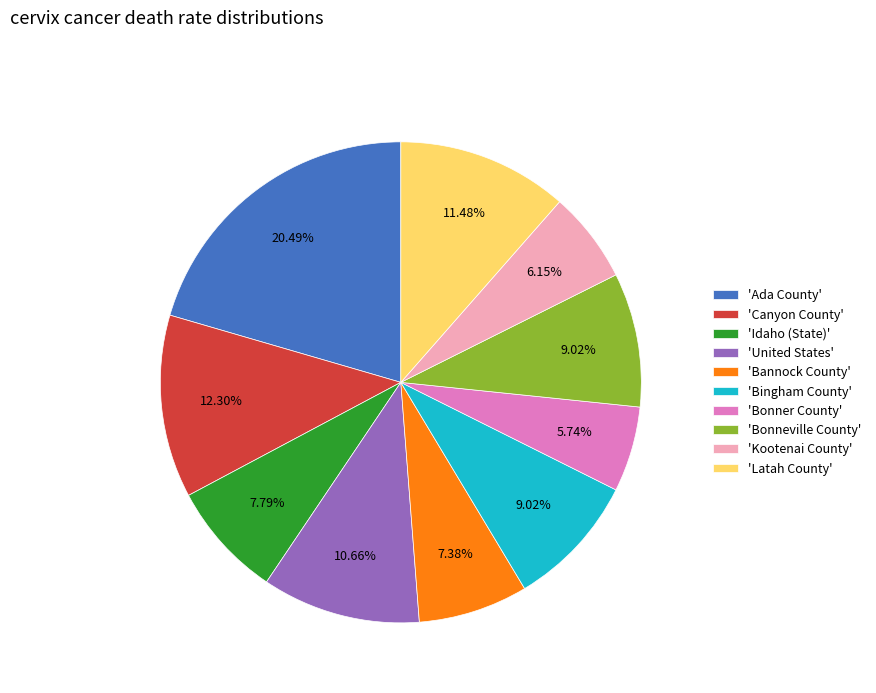

To the nearest percent, what is the average slice percentage?

10%